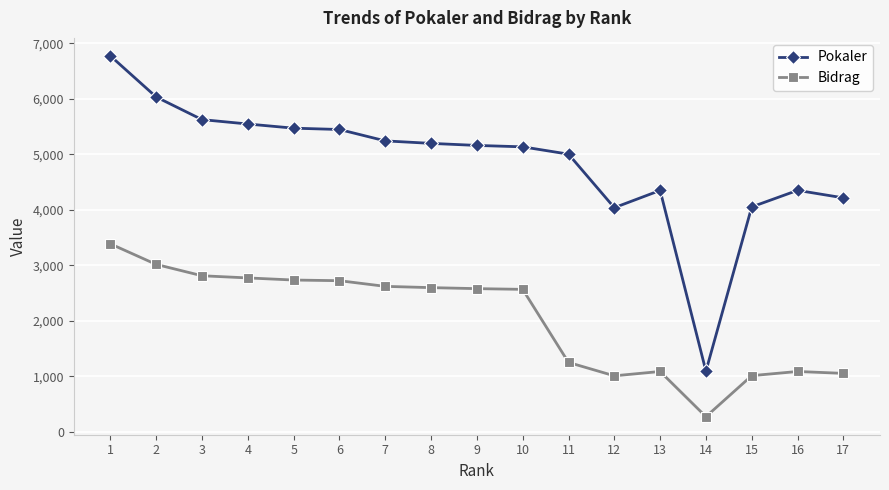

What is the smallest value displayed?

273